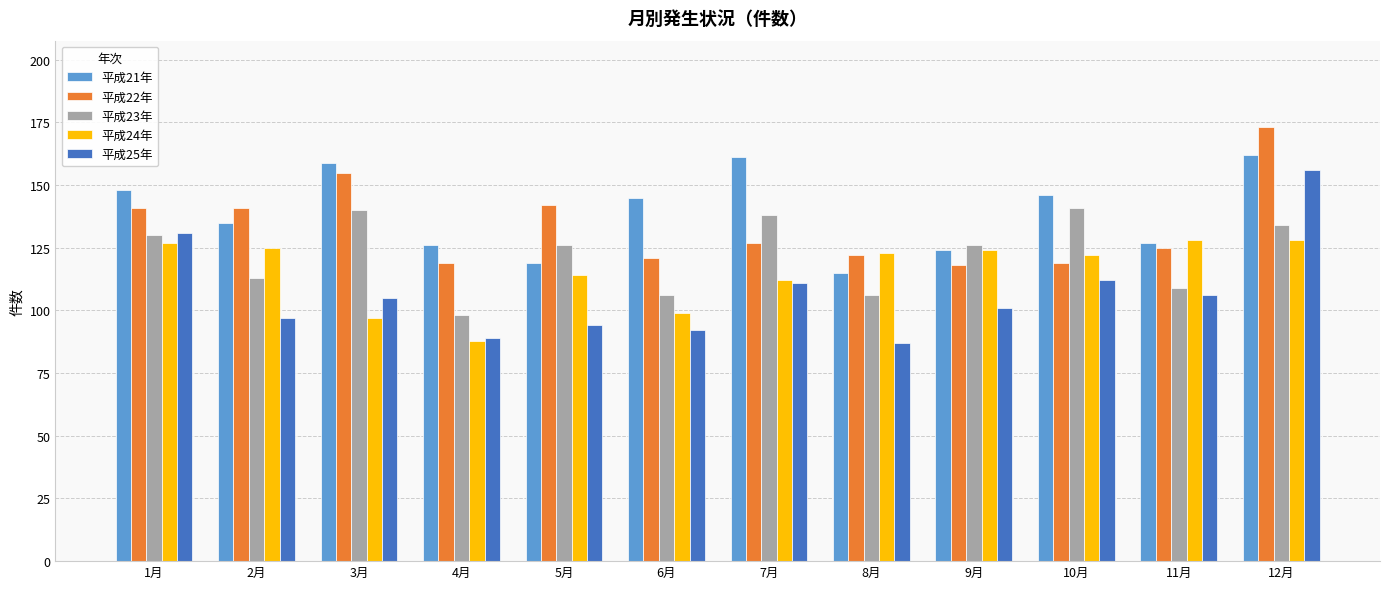

How many data points in 平成25年 are less than 105?

6